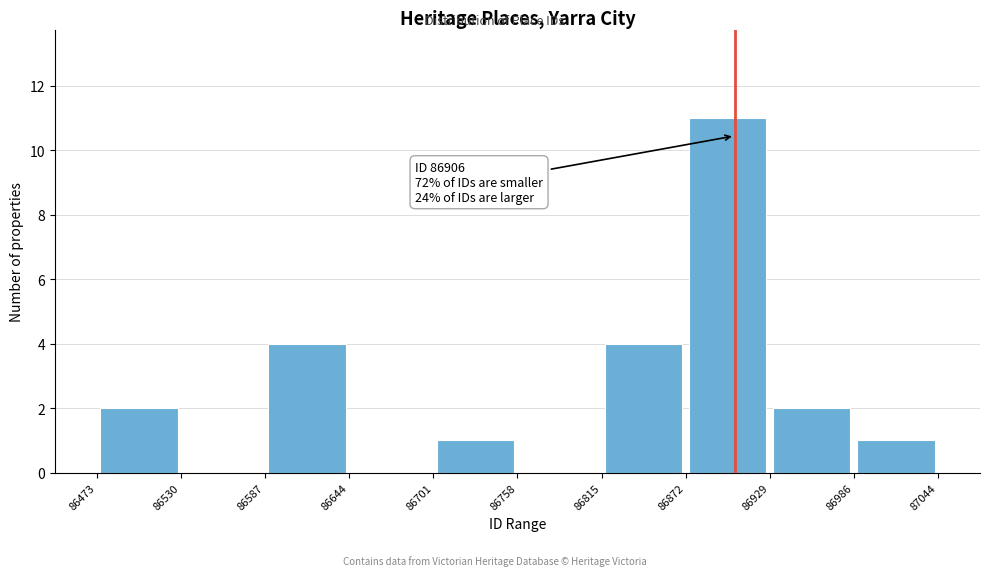

Over which range of the x-axis is the bar tallest?

86872 to 86929